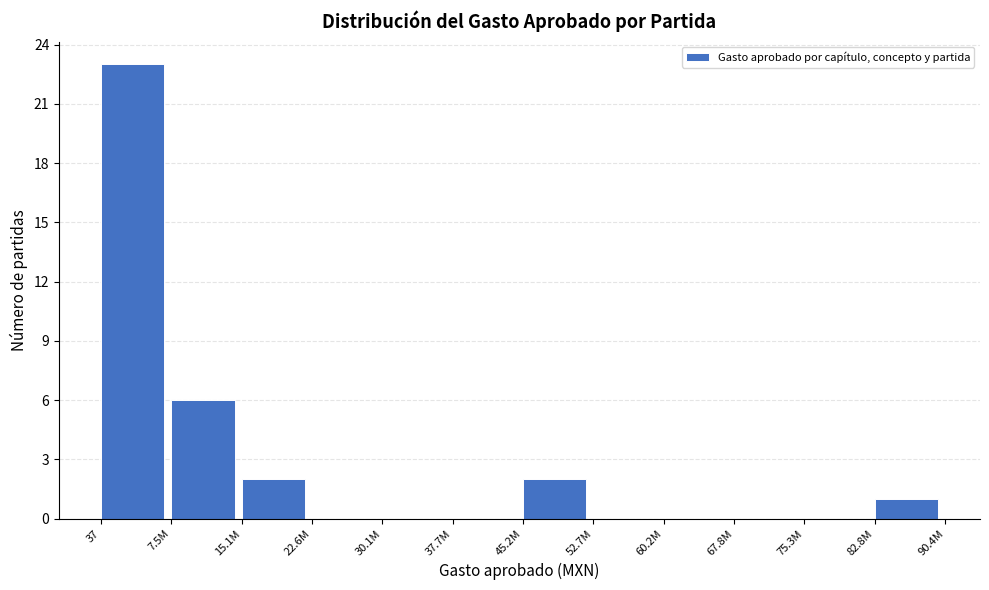

Reading left to right, list all the values displayed in this chart.

37=23	7.5M=6	15.1M=2	22.6M=0	30.1M=0	37.7M=0	45.2M=2	52.7M=0	60.2M=0	67.8M=0	75.3M=0	82.8M=1